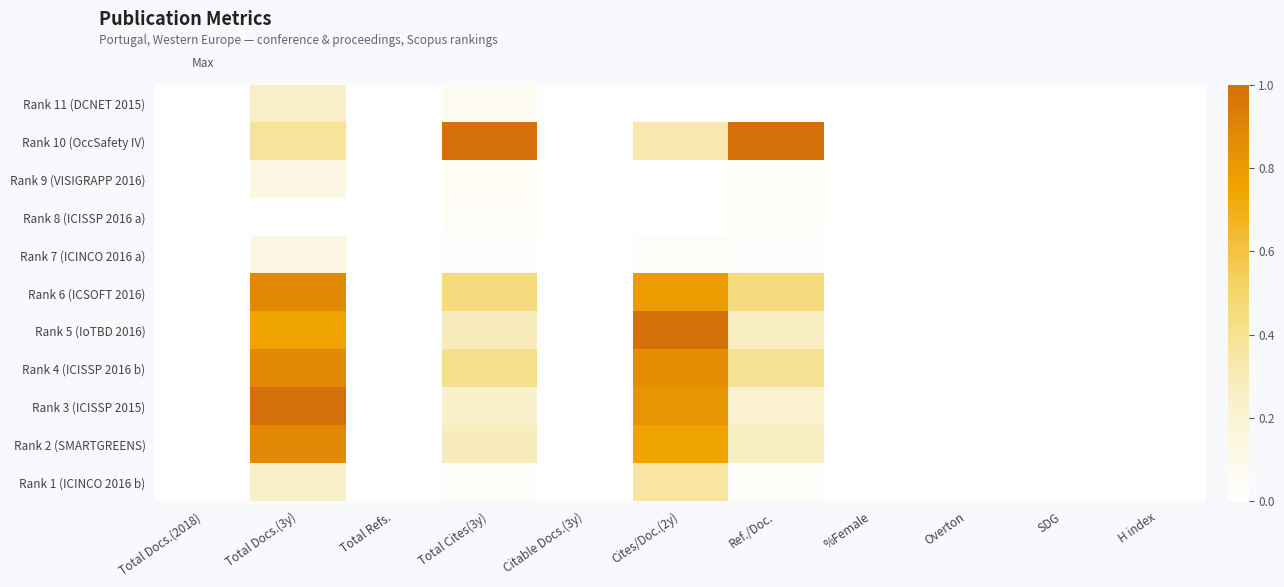

Between Citable Docs.(3y) and Ref./Doc., which series saw the biggest shift?

Rank 10 (OccSafety IV)